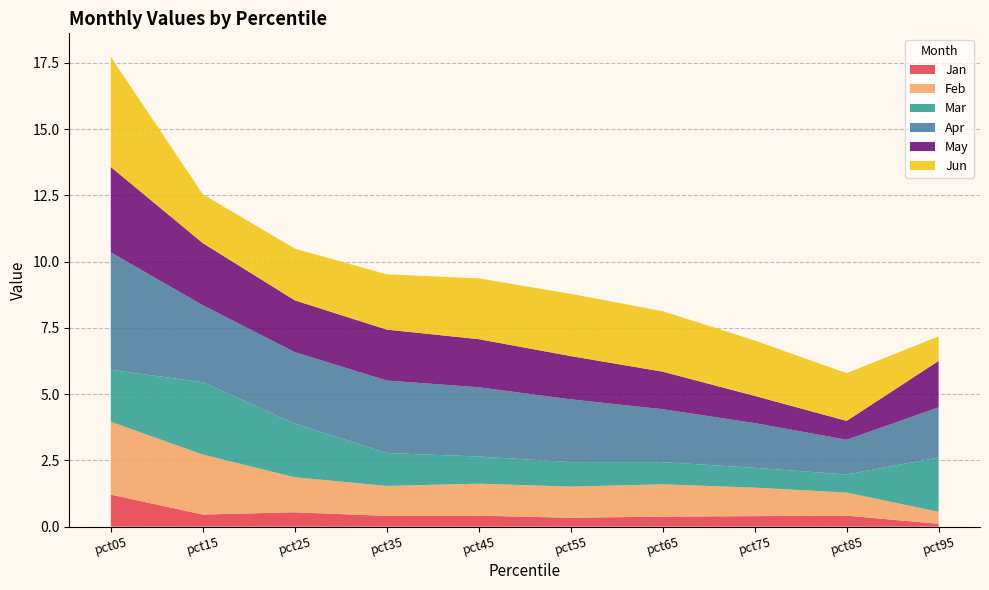

Reading right to left, extract all data points from this chart.

Jan: 0.1	0.4	0.4	0.4	0.3	0.4	0.4	0.5	0.5	1.2
Feb: 0.5	0.9	1.1	1.2	1.2	1.2	1.1	1.3	2.3	2.7
Mar: 2.0	0.7	0.7	0.8	0.9	1.0	1.2	2.0	2.7	2.0
Apr: 1.9	1.3	1.7	2.0	2.4	2.6	2.7	2.7	2.9	4.4
May: 1.7	0.7	1.0	1.4	1.6	1.8	1.9	2.0	2.3	3.2
Jun: 0.9	1.8	2.1	2.3	2.3	2.3	2.1	2.0	1.8	4.2